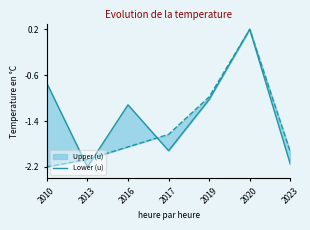

The value at 2010 is -0.7. True or false?

True